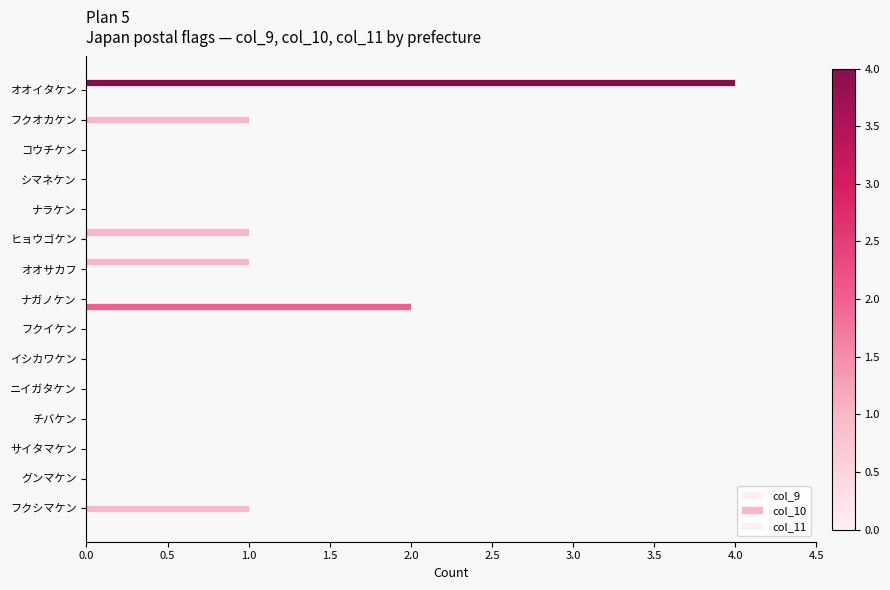

How many series are shown in this chart?

3